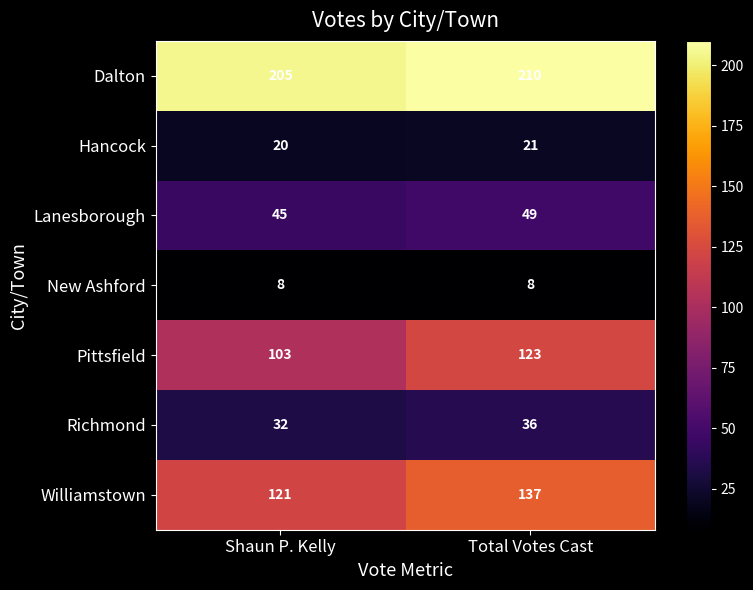

Where is Richmond nearest to the value 34?

Shaun P. Kelly